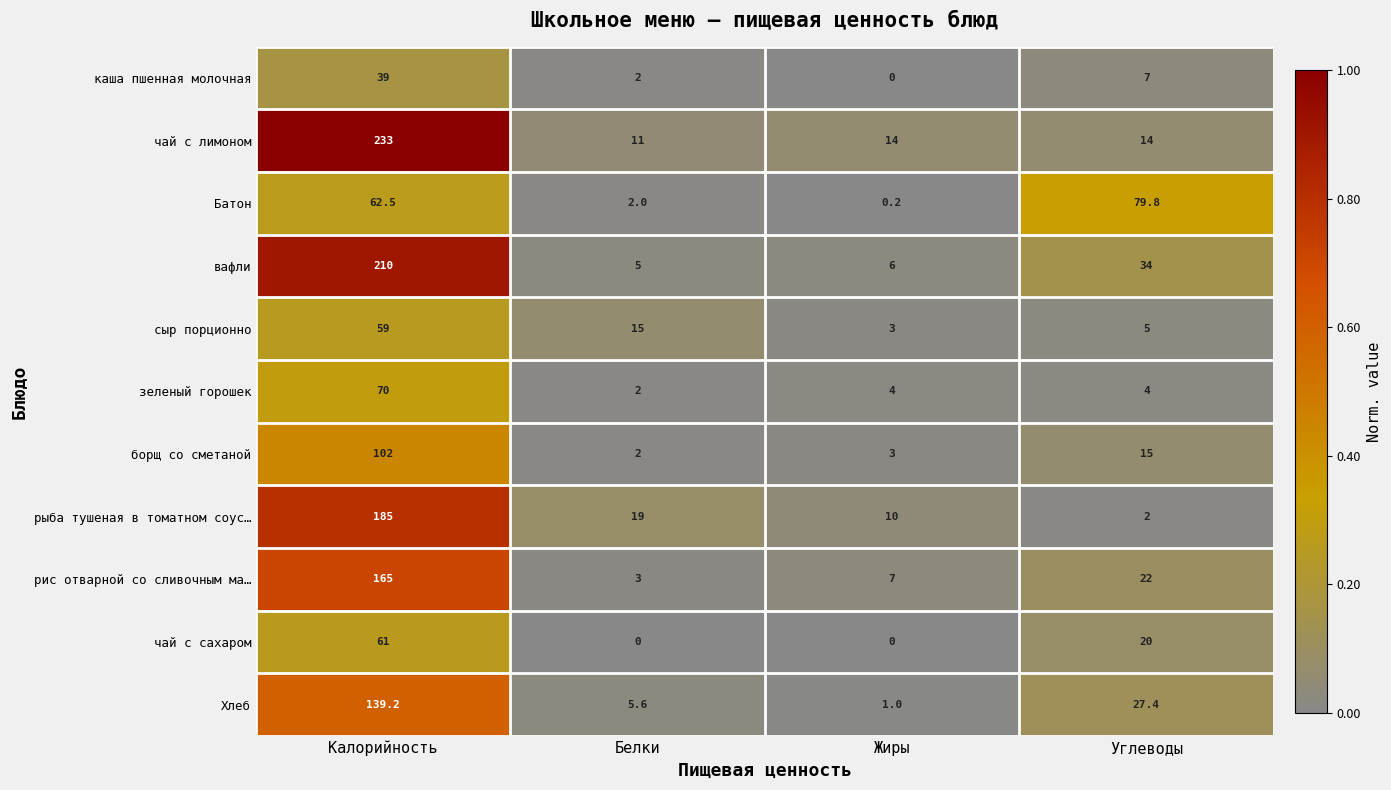

Which series has the largest total across all categories?

чай с лимоном